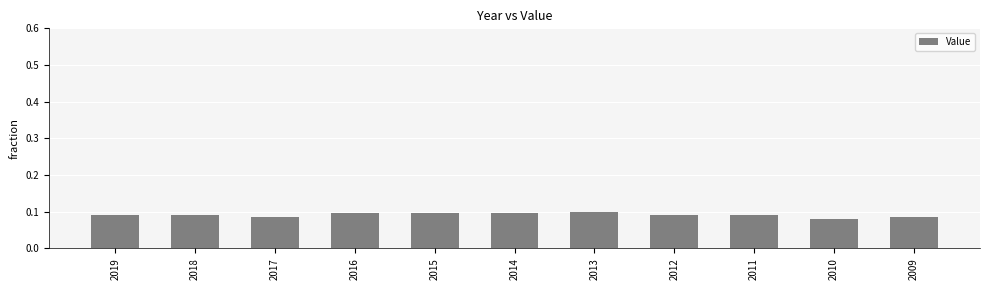

What is the sum of all values?

1.0